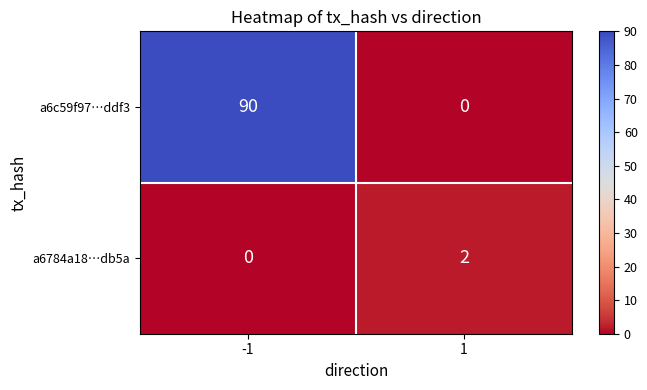

Rank the series at 1 from lowest to highest value.

a6c59f97…ddf3, a6784a18…db5a